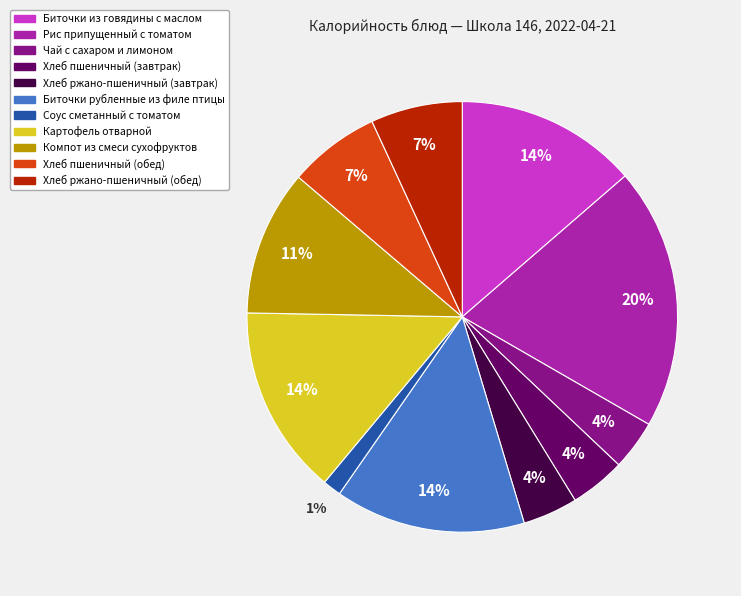

How many slices are in this pie chart?

11